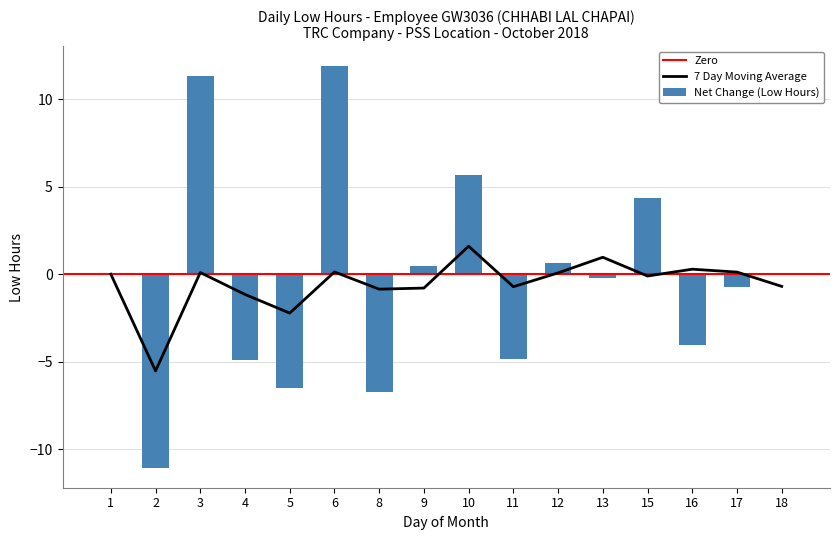

The value of 7 Day Moving Average at 3 is 5.0. True or false?

False